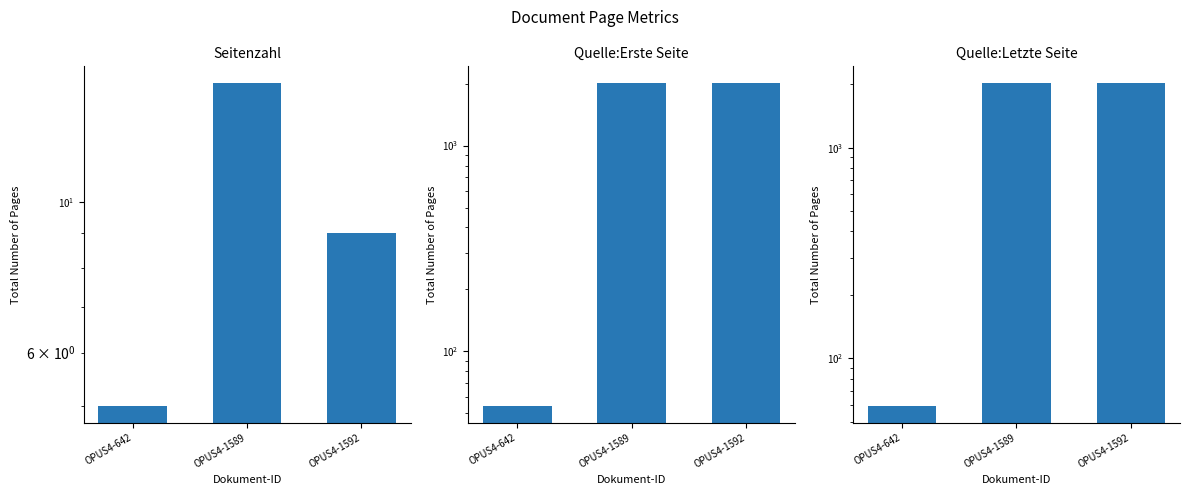

What is the value of the Seitenzahl bar at the 2nd from the left?

15